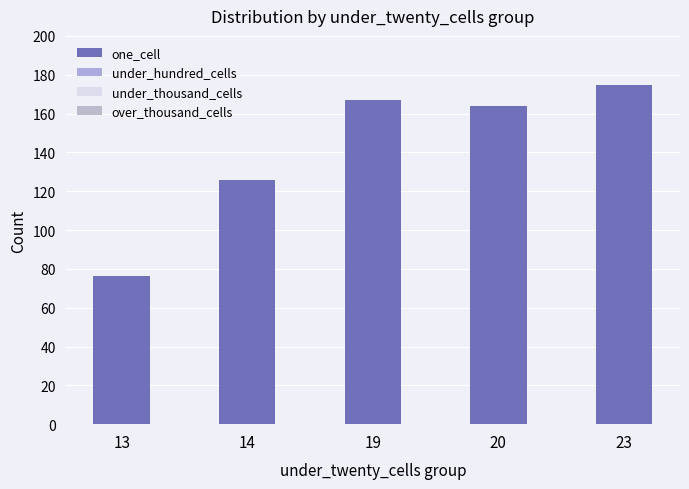

Reading right to left, list all the values displayed in this chart.

one_cell: 174.5	163.8	167.0	126.0	76.1
under_hundred_cells: 0.0	0.0	0.0	0.0	0.0
under_thousand_cells: 0.0	0.0	0.0	0.0	0.0
over_thousand_cells: 0.0	0.0	0.0	0.0	0.0